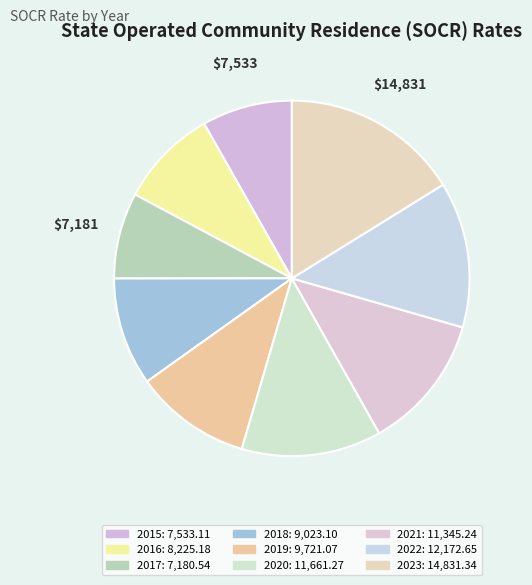

Count the number of slices in the pie.

9